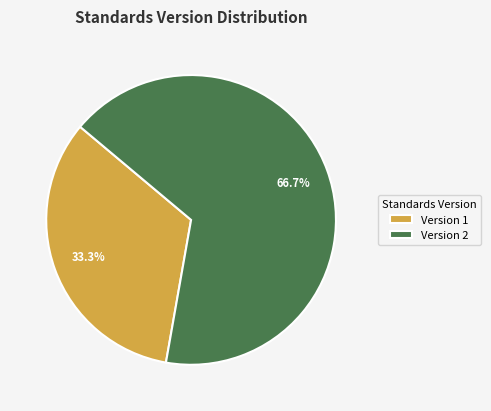

Which category accounts for the majority?

Version 2